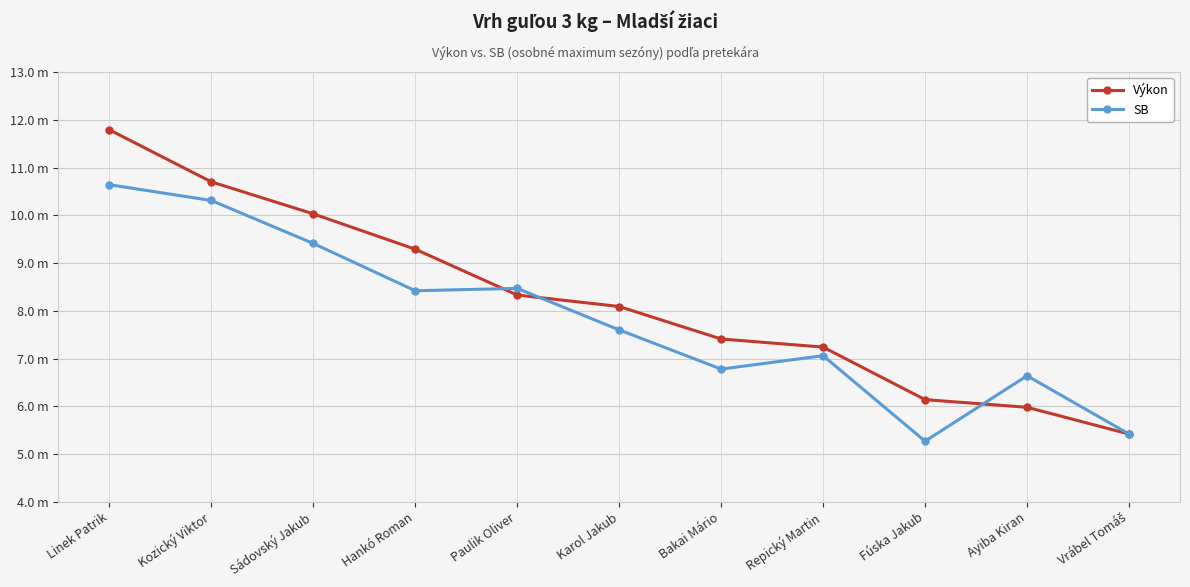

How many times do Výkon and SB cross each other?

3